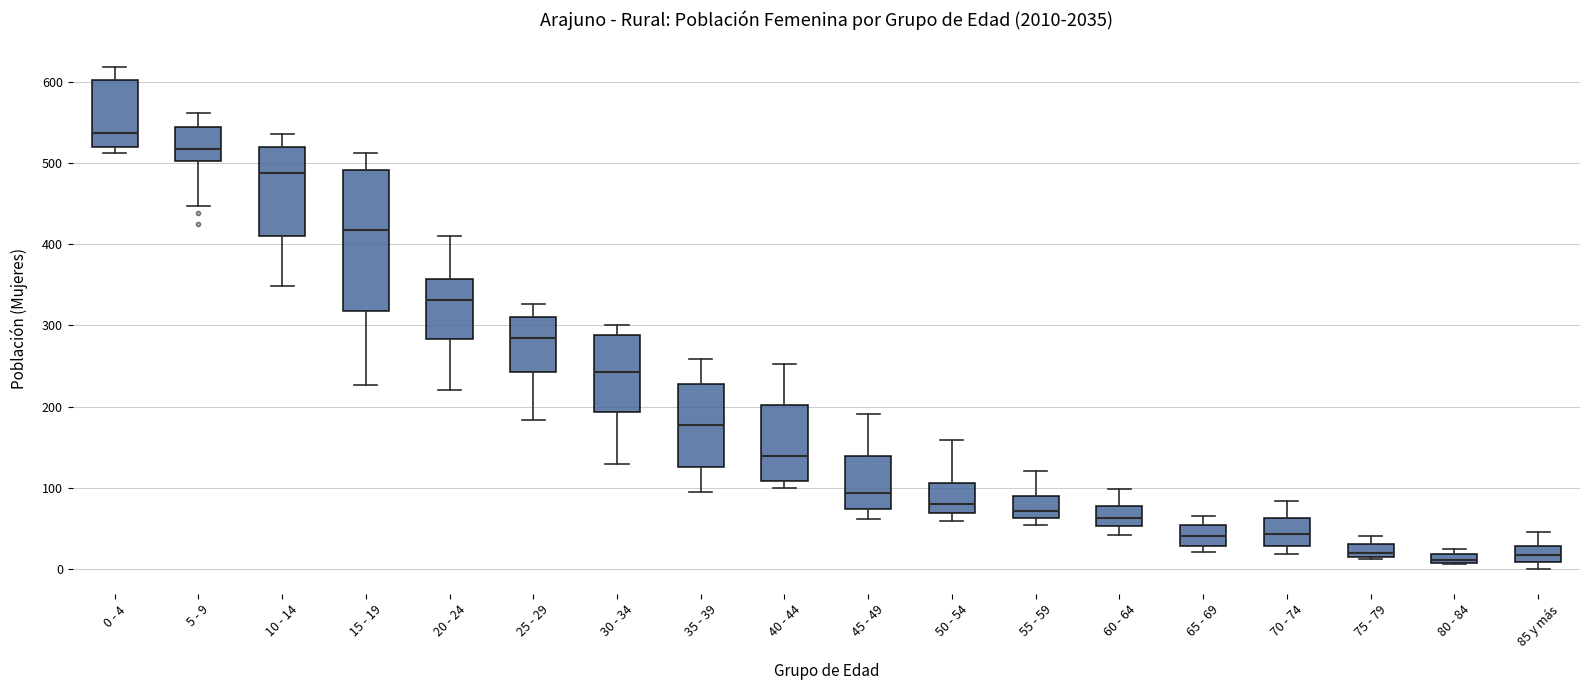

Comparing the boxes themselves (not the whiskers), which one is the tallest?

15 - 19